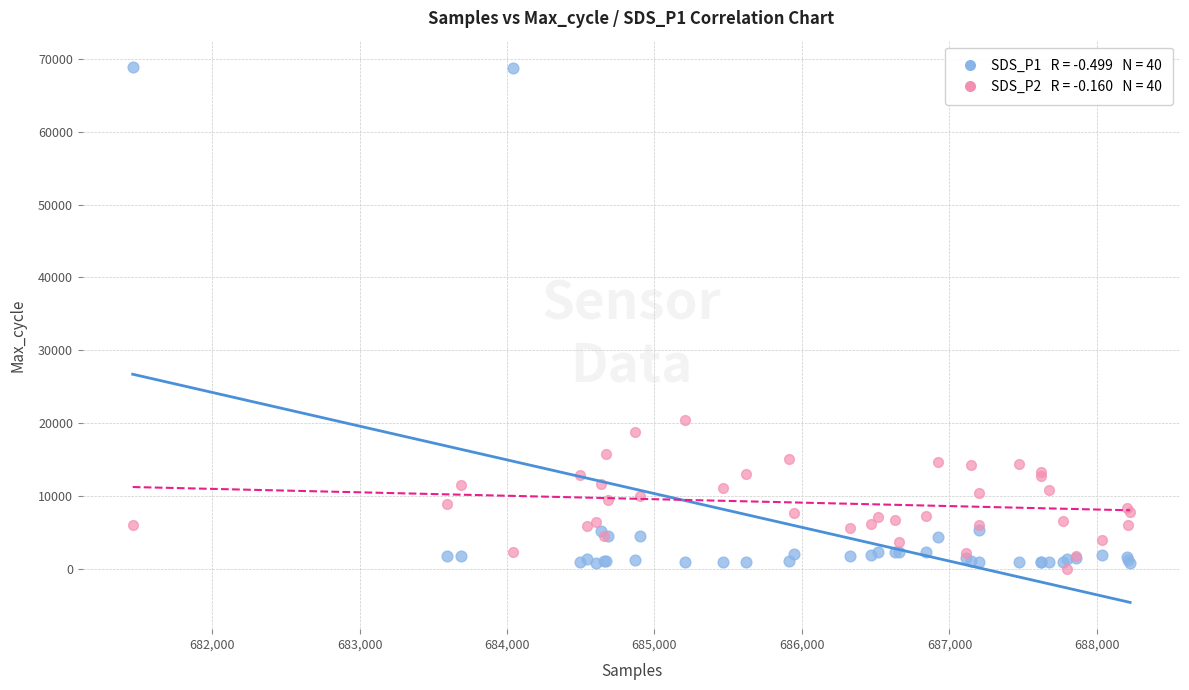

Across all series, what Y value is closest to 34426?

20426.0